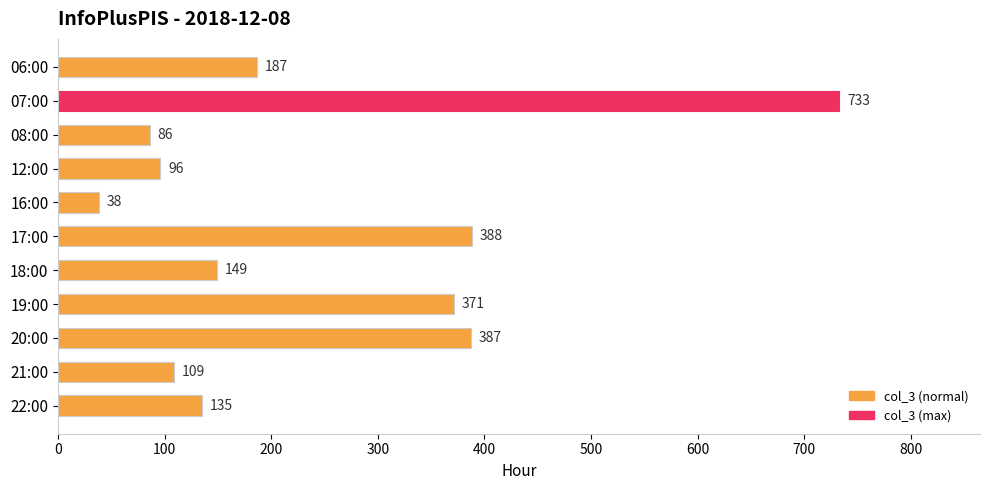

Reading top to bottom, transcribe all the data shown in this chart.

06:00=187	07:00=733	08:00=86	12:00=96	16:00=38	17:00=388	18:00=149	19:00=371	20:00=387	21:00=109	22:00=135